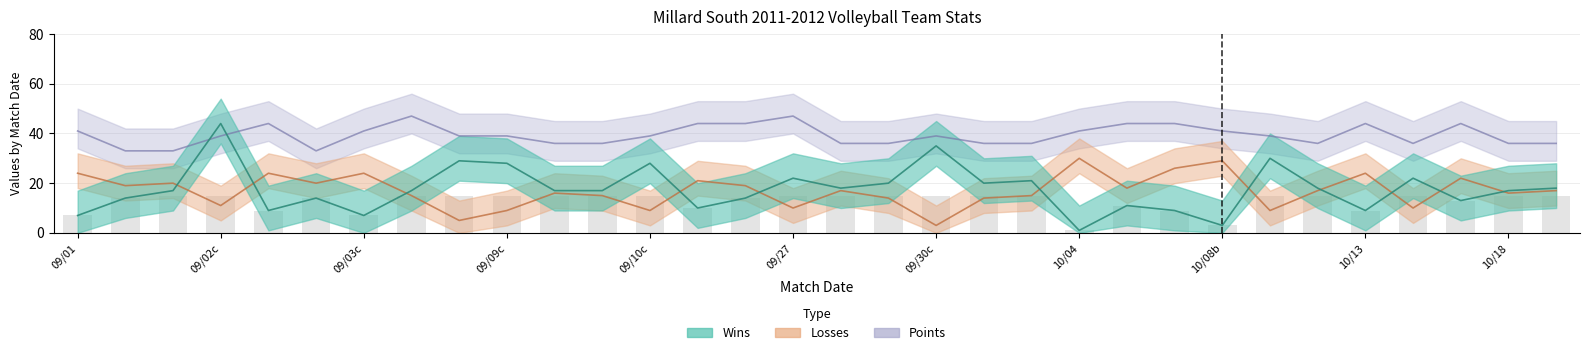

What is the difference between the highest and lowest values at 09/03c?

34